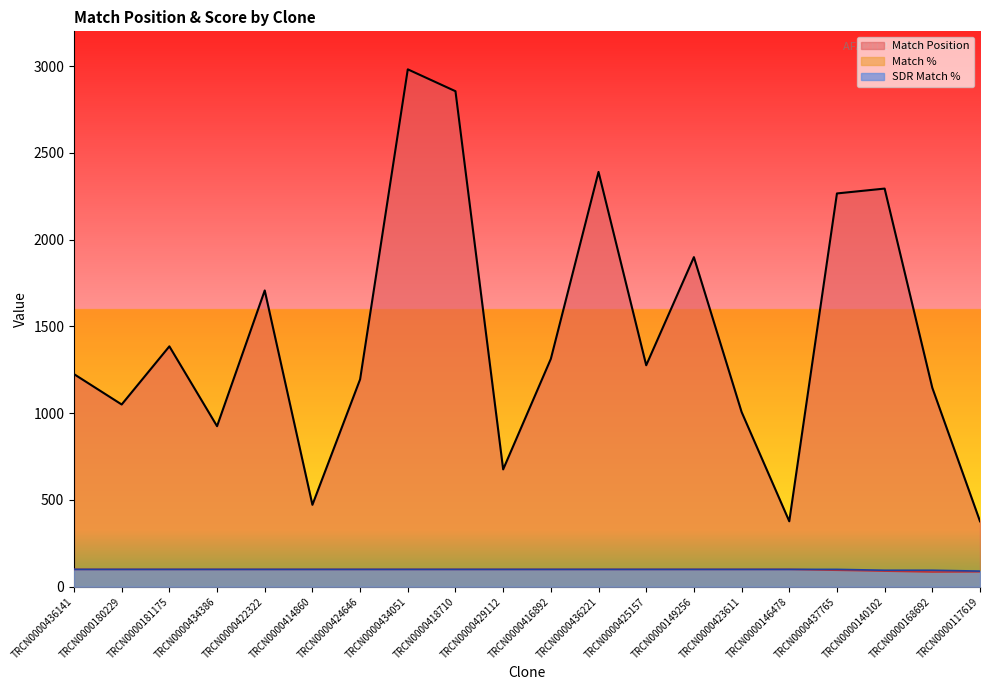

Between TRCN0000149256 and TRCN0000434386, which is larger?

TRCN0000149256